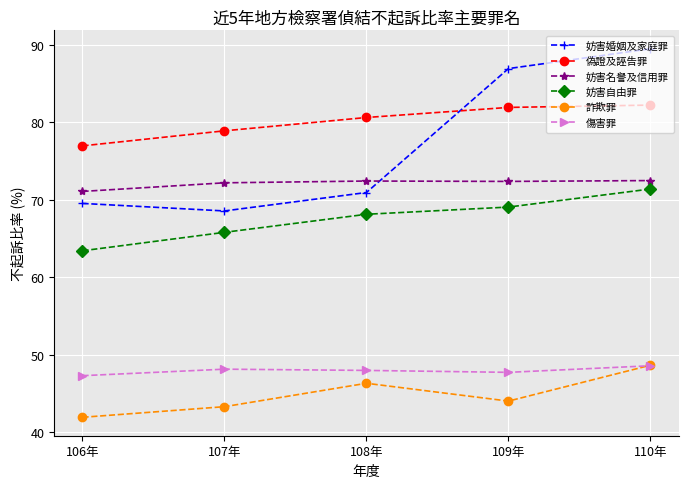

At how many categories does at least one series exceed 85?

2